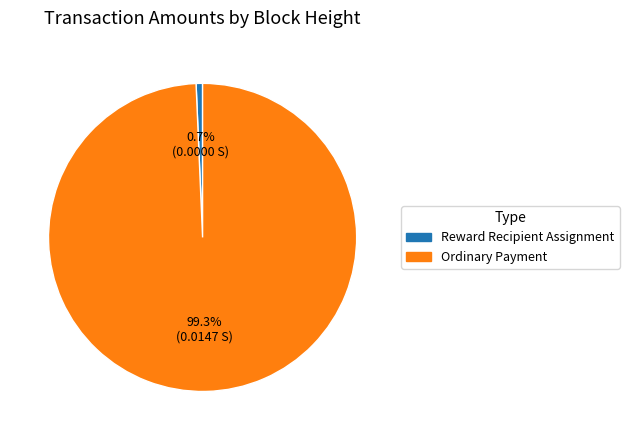

Does any single category account for the majority?

Yes